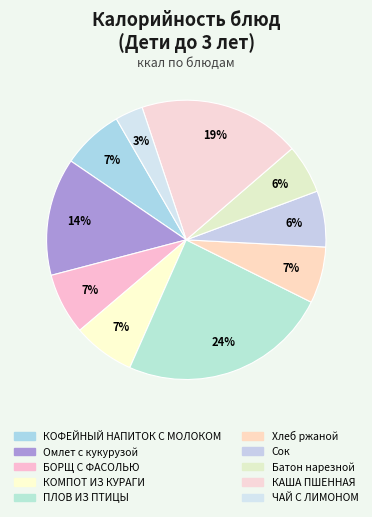

How many slices are in this pie chart?

10